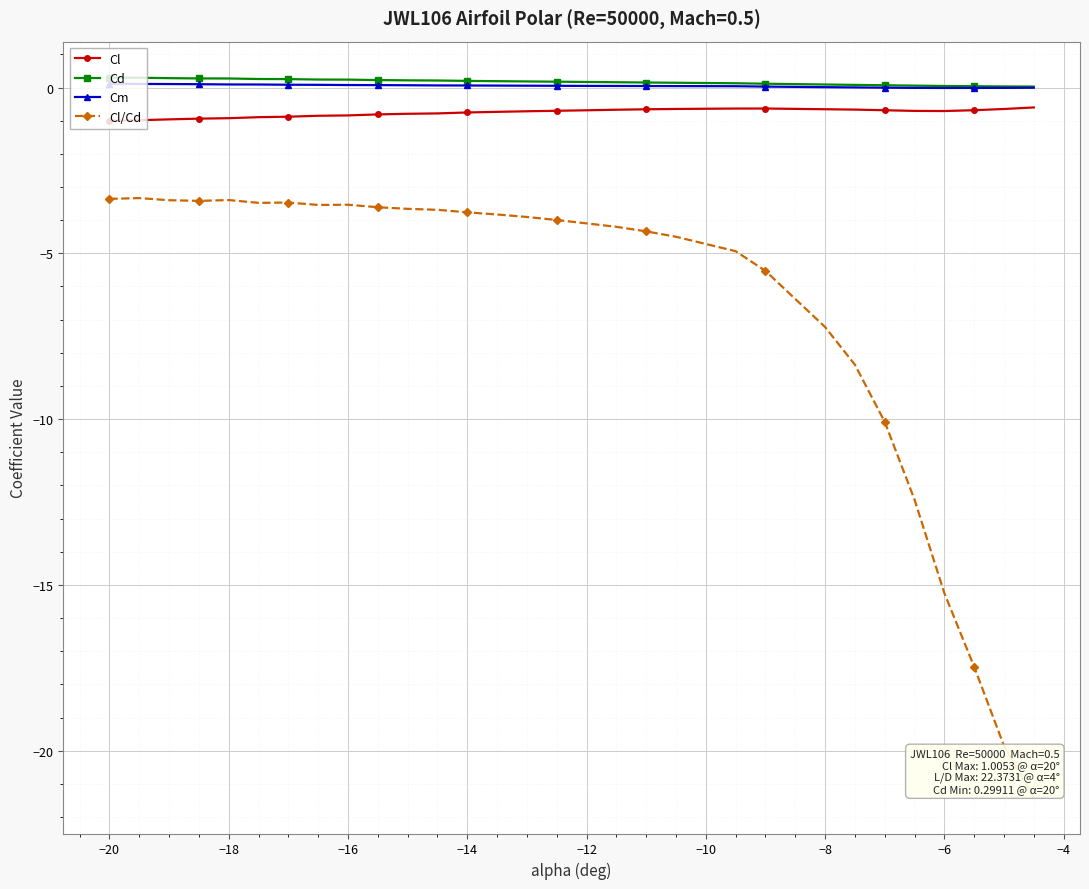

True or false: Cl/Cd has more than 0 interior local peaks.

True